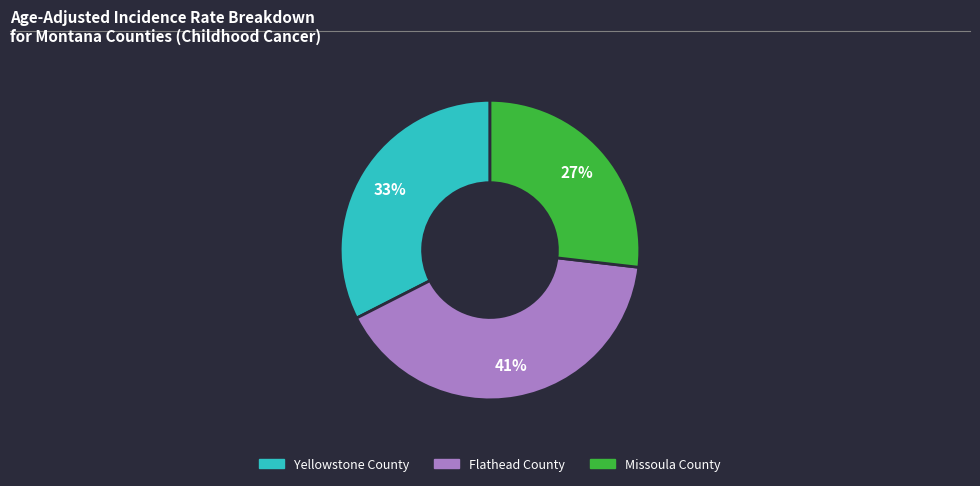

Rank the categories by value from lowest to highest.

Missoula County, Yellowstone County, Flathead County